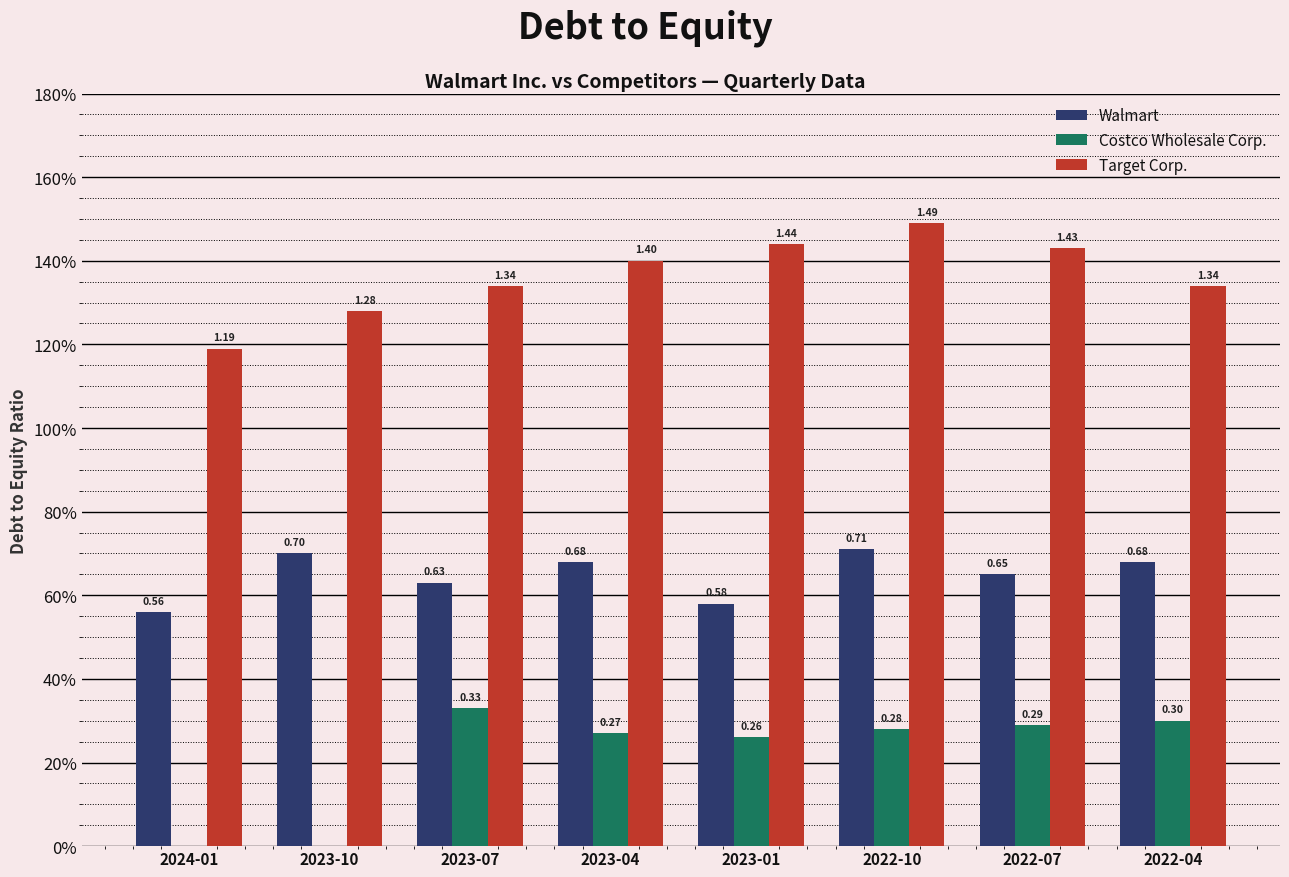

The Target Corp. series shows 1.3 at 2022-04. True or false?

True